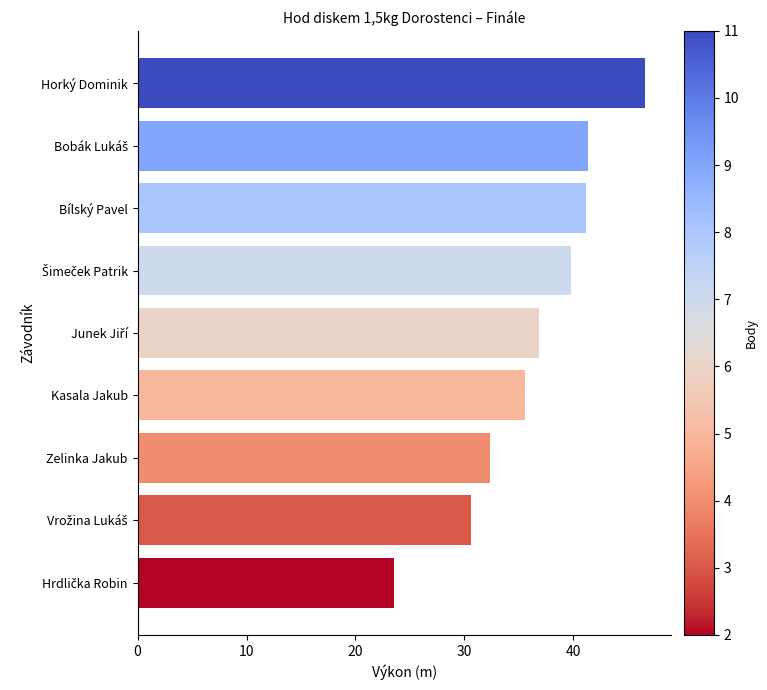

At which label is the value closest to 35?

Kasala Jakub